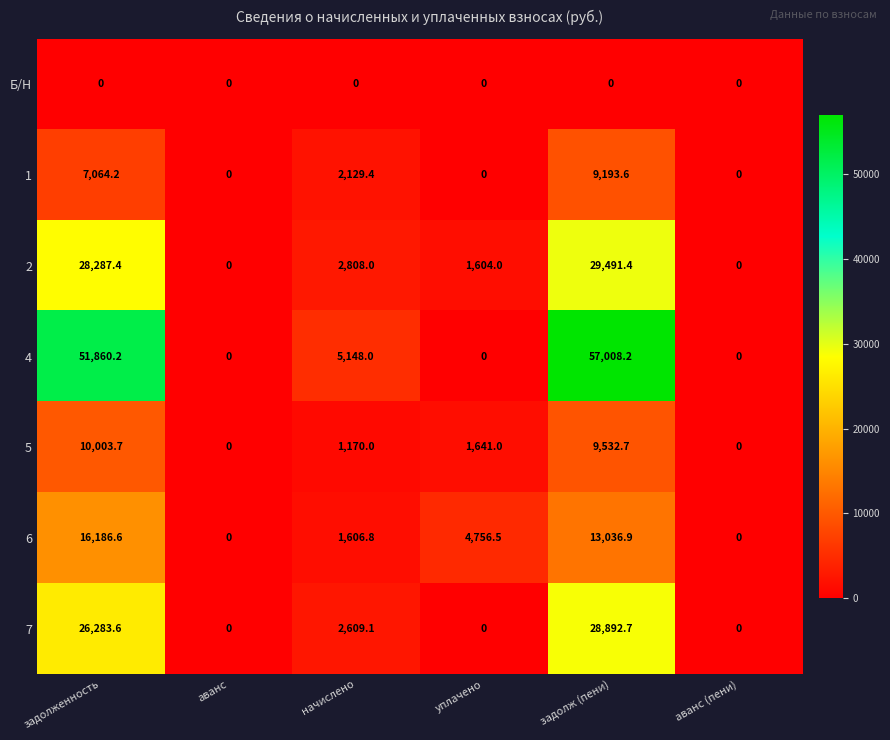

Which label corresponds to the largest value in the chart?

задолж (пени)